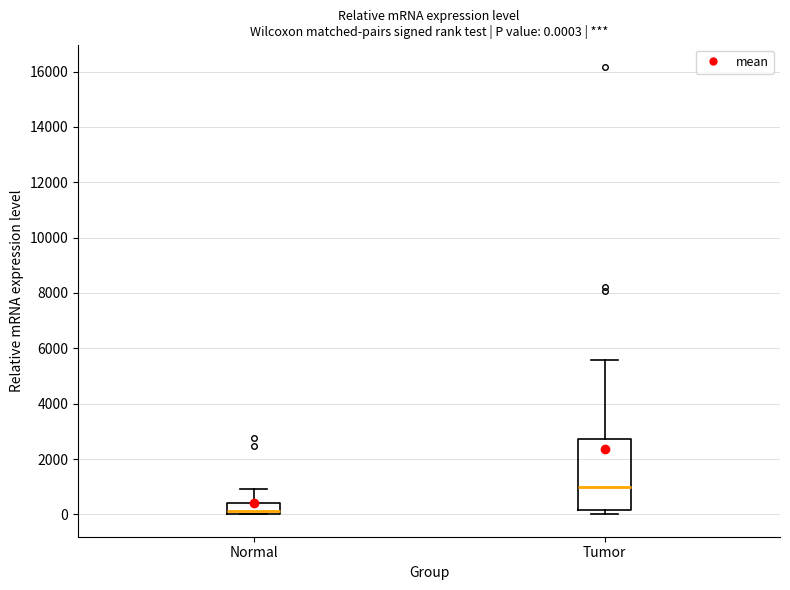

Comparing the boxes themselves (not the whiskers), which one is the tallest?

Tumor